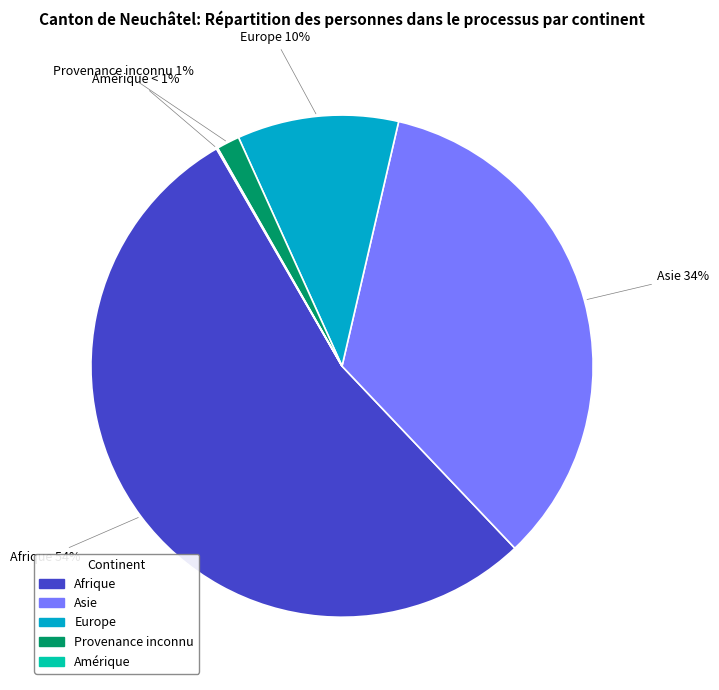

What is the change in value from Afrique to Amérique?

-651